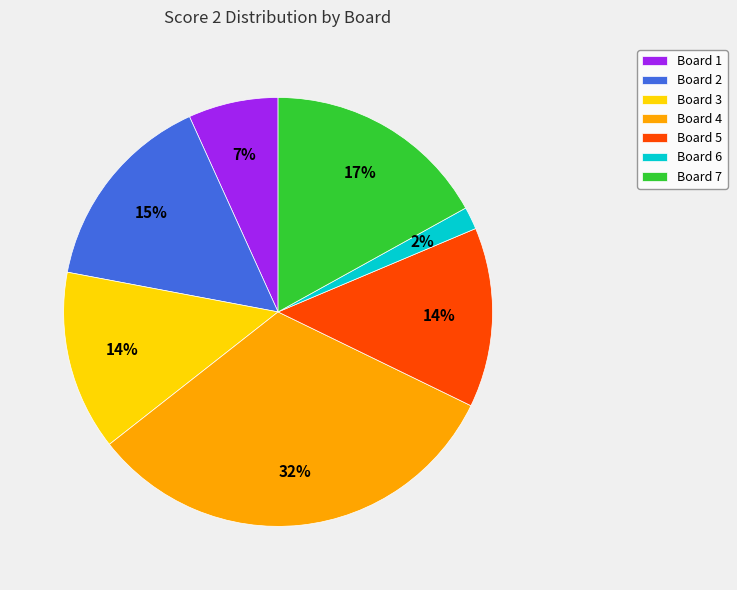

How many segments does this pie chart have?

7